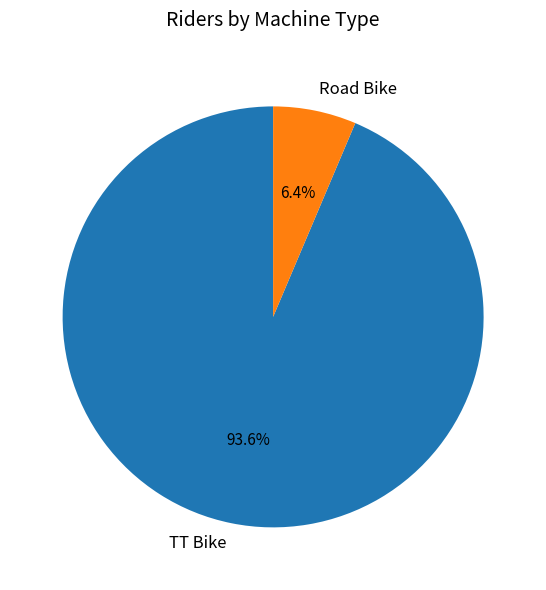

To the nearest percent, what is the combined percentage of Road Bike and TT Bike?

100%